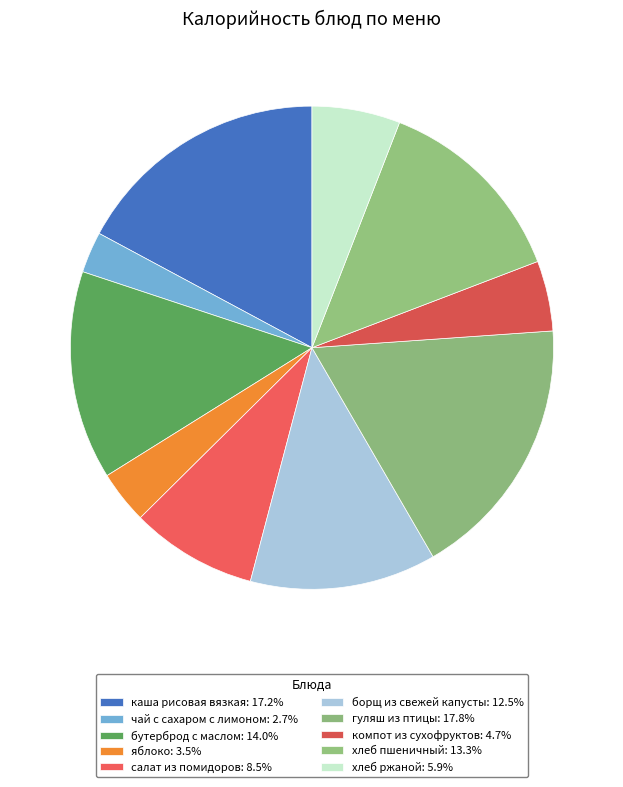

Combined, do салат из помидоров and гуляш из птицы account for over 50%?

No